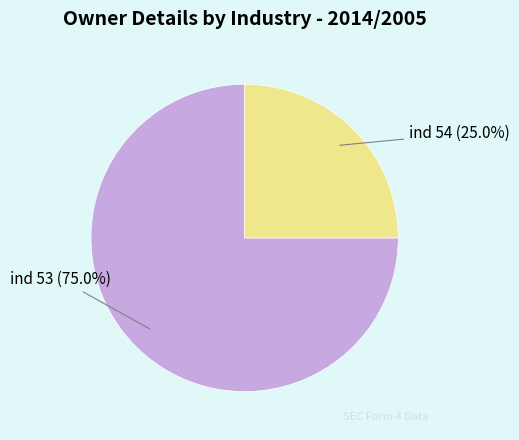

Does any single category account for the majority?

Yes